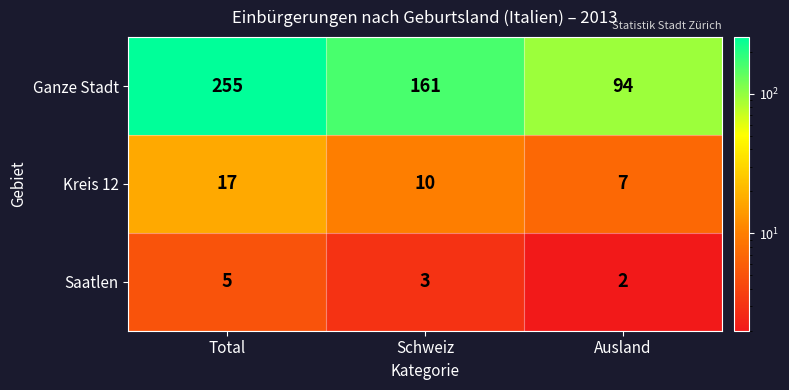

At which category is the sum across all series the highest?

Total